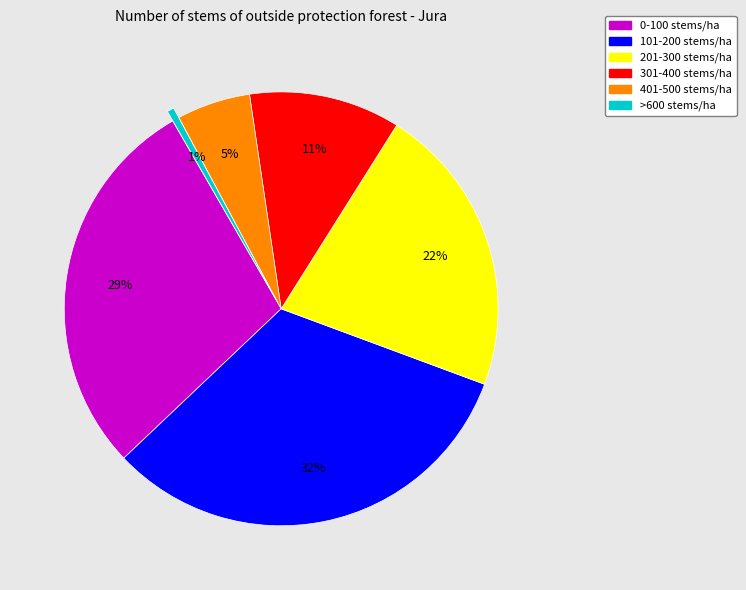

How many segments does this pie chart have?

6